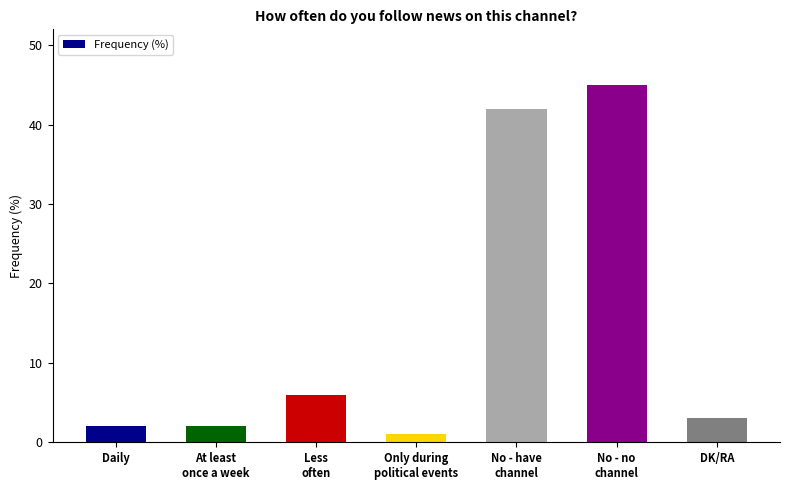

Is it true that the value at Less
often is 6?

True